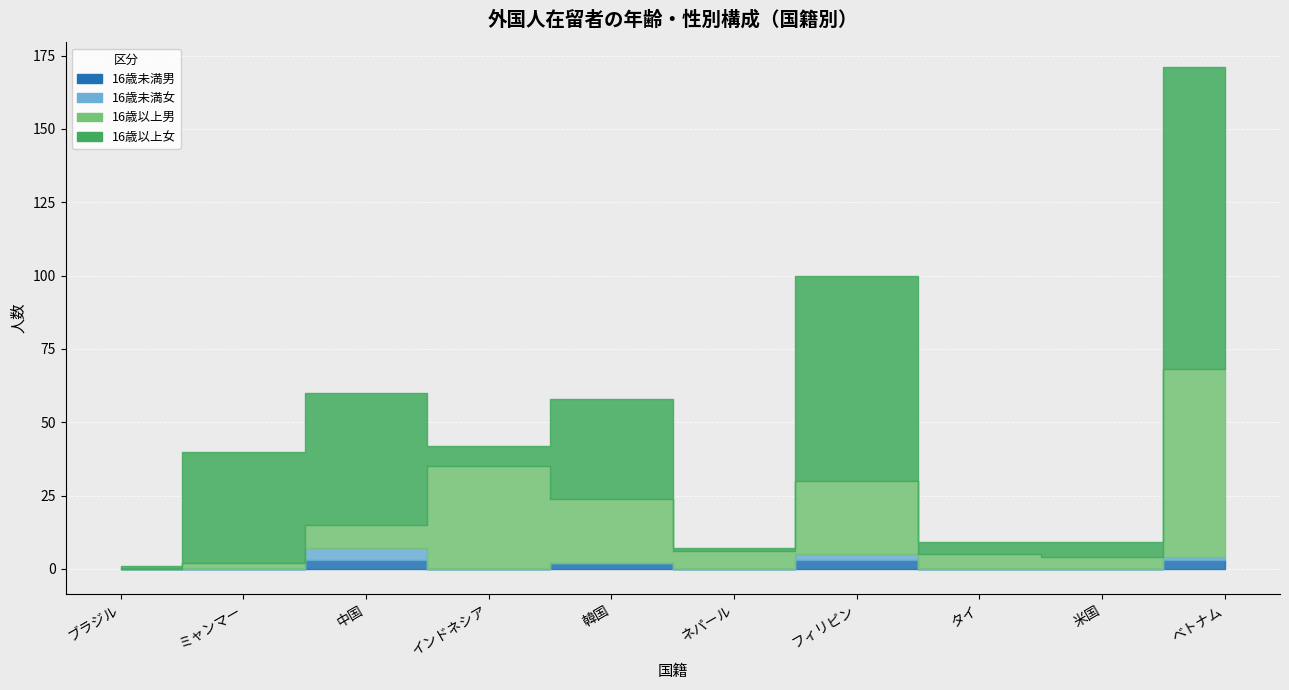

The value of 16歳未満男 at 中国 is 3. True or false?

True